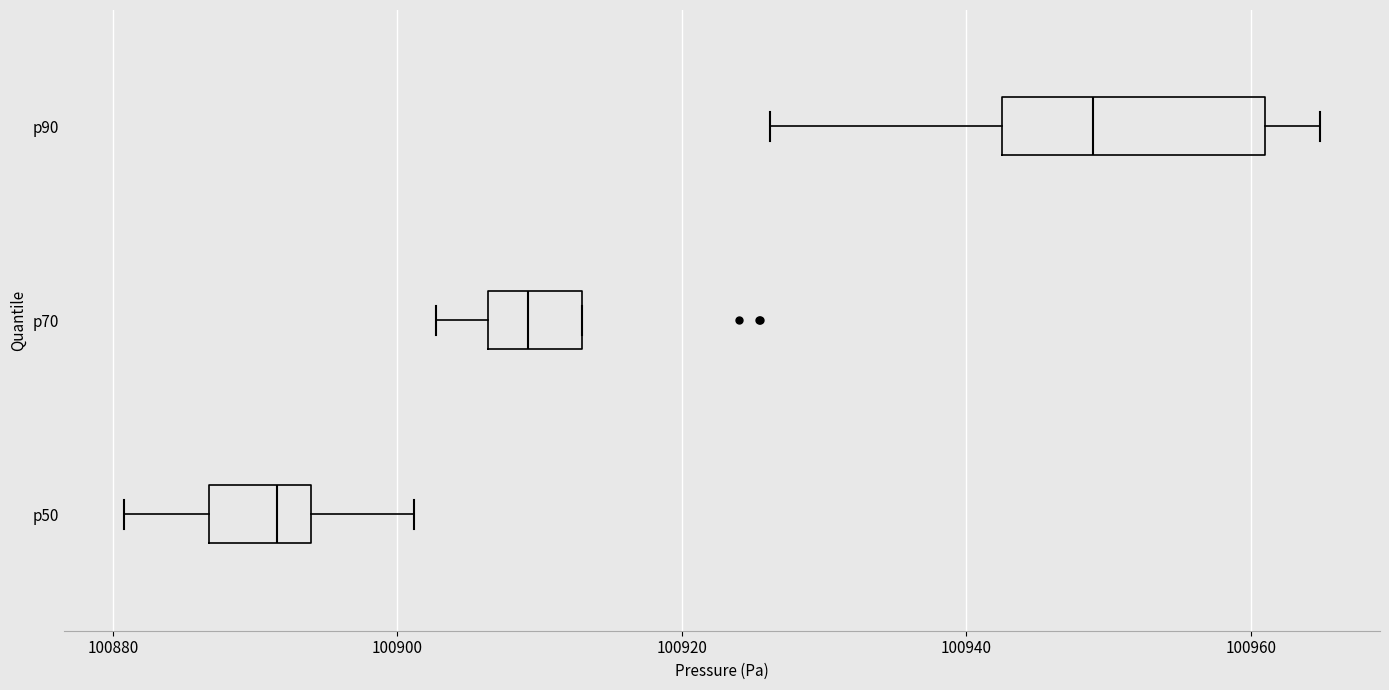

Which box is the widest, from its left edge to its right edge?

p90